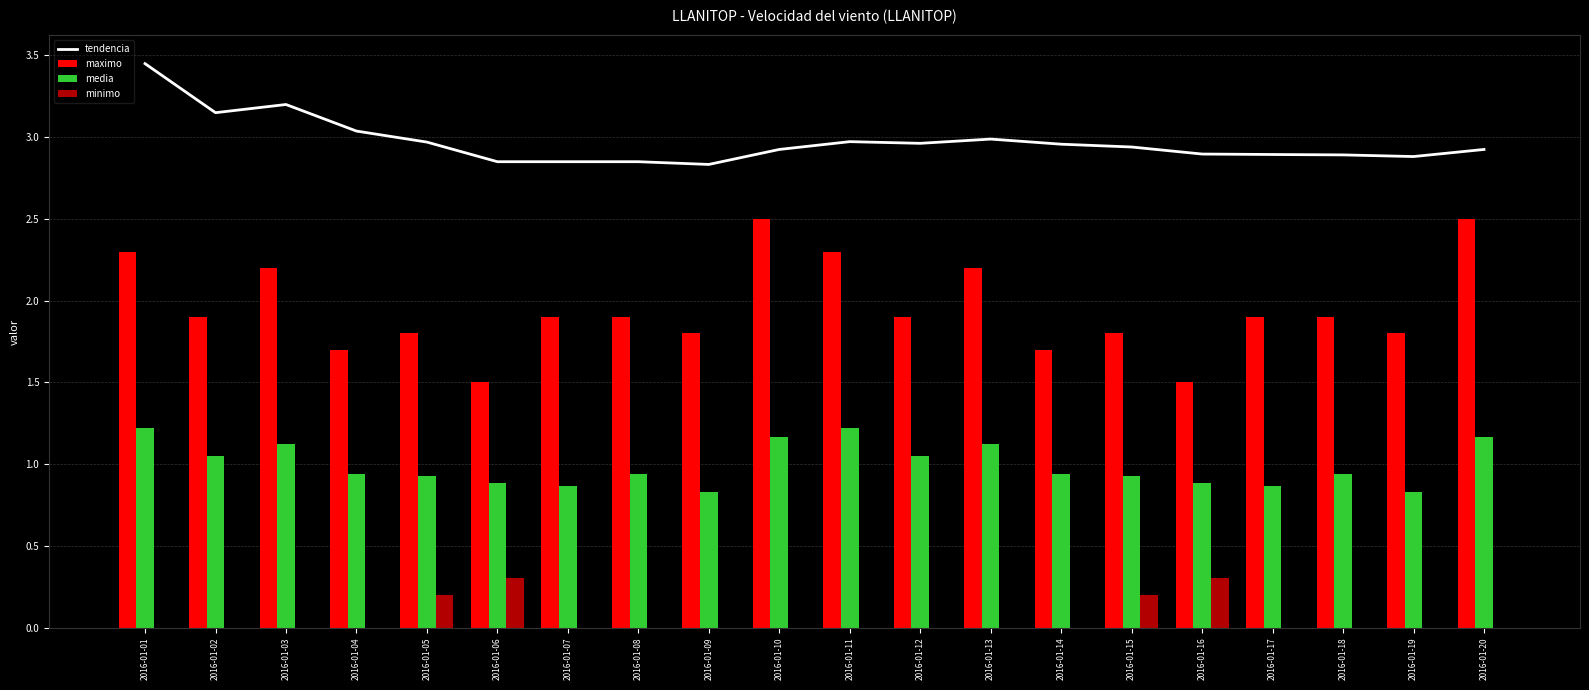

The value of tendencia at 2016-01-12 is 4.8. True or false?

False